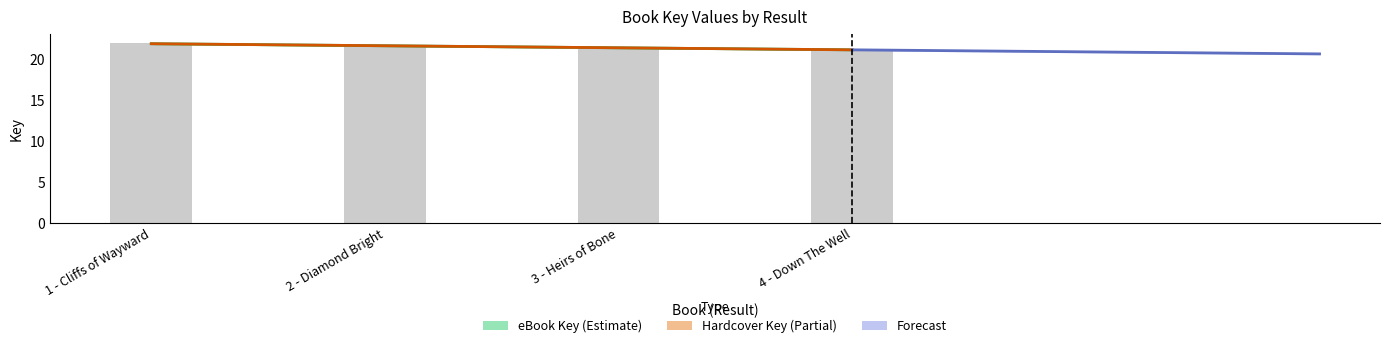

What is the ratio of the value at 1 - Cliffs of Wayward to the value at 4 - Down The Well?

1.0